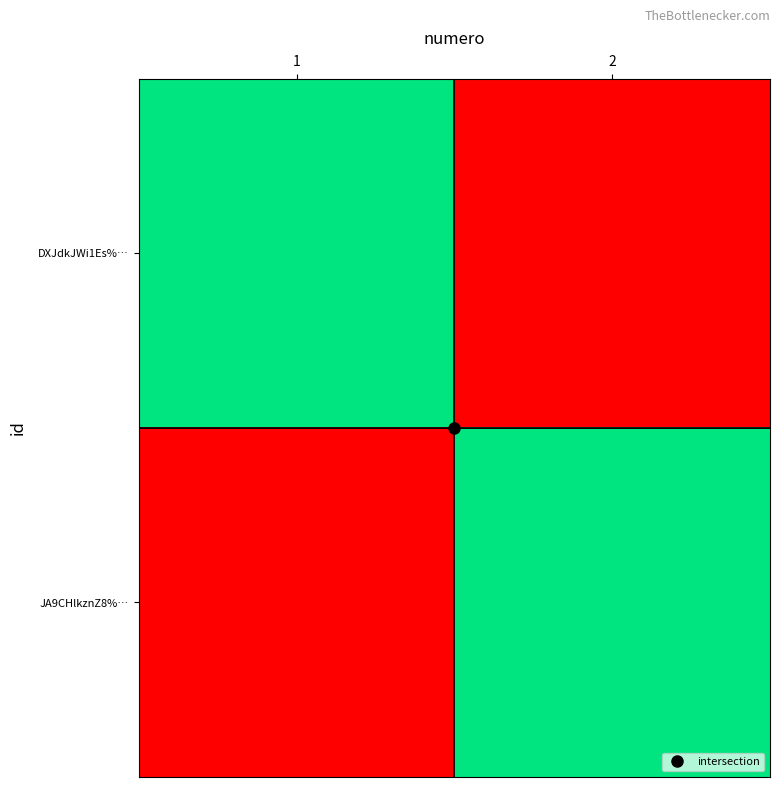

Which has a higher value, 1 or 2?

1